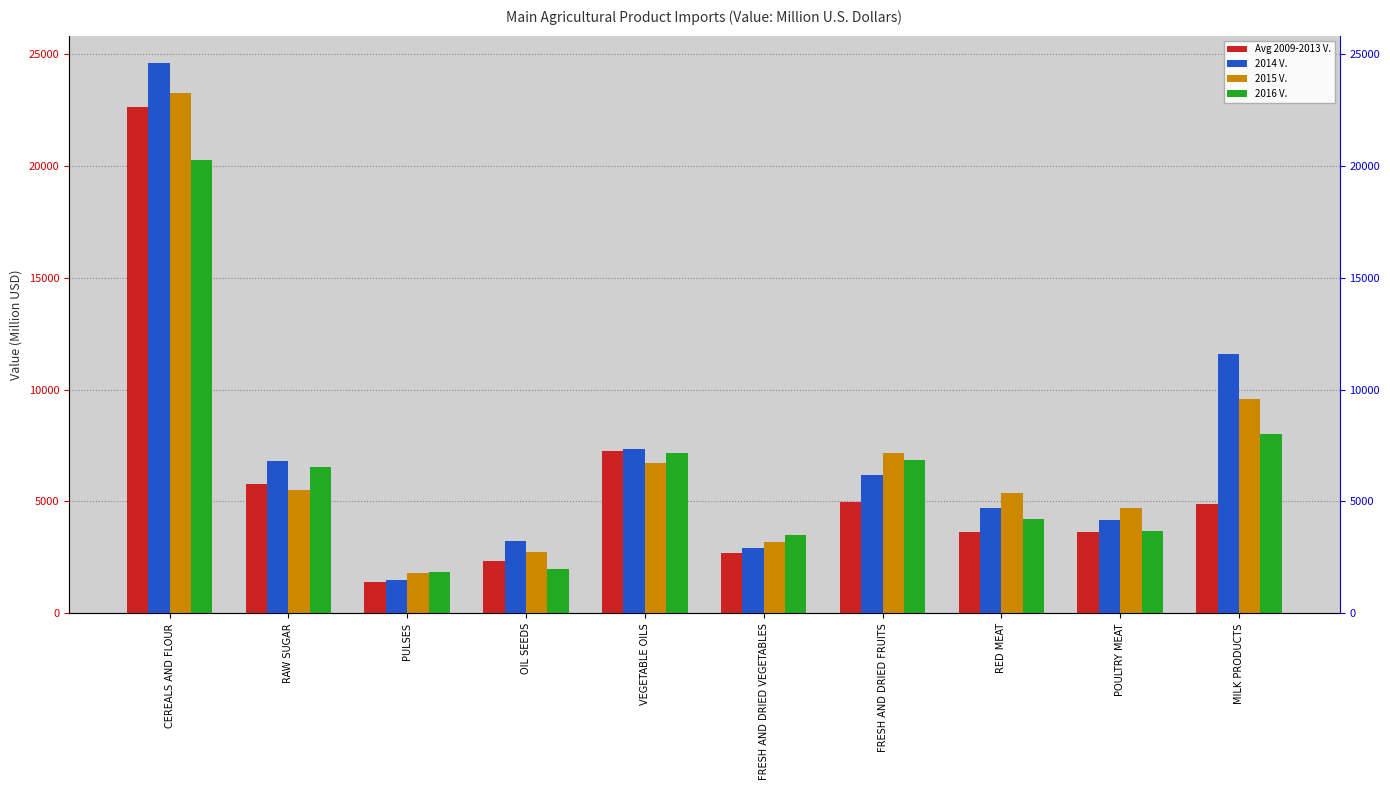

True or false: 2014 V. has a value of 3452.7 at FRESH AND DRIED FRUITS.

False